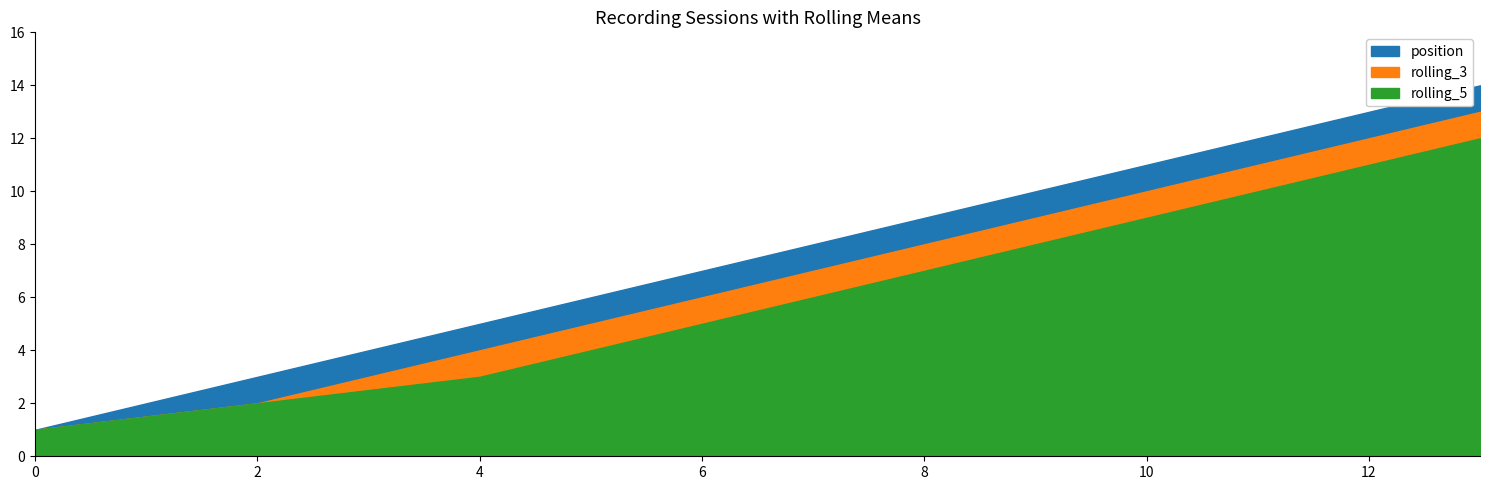

At how many categories does at least one series exceed 1?

13